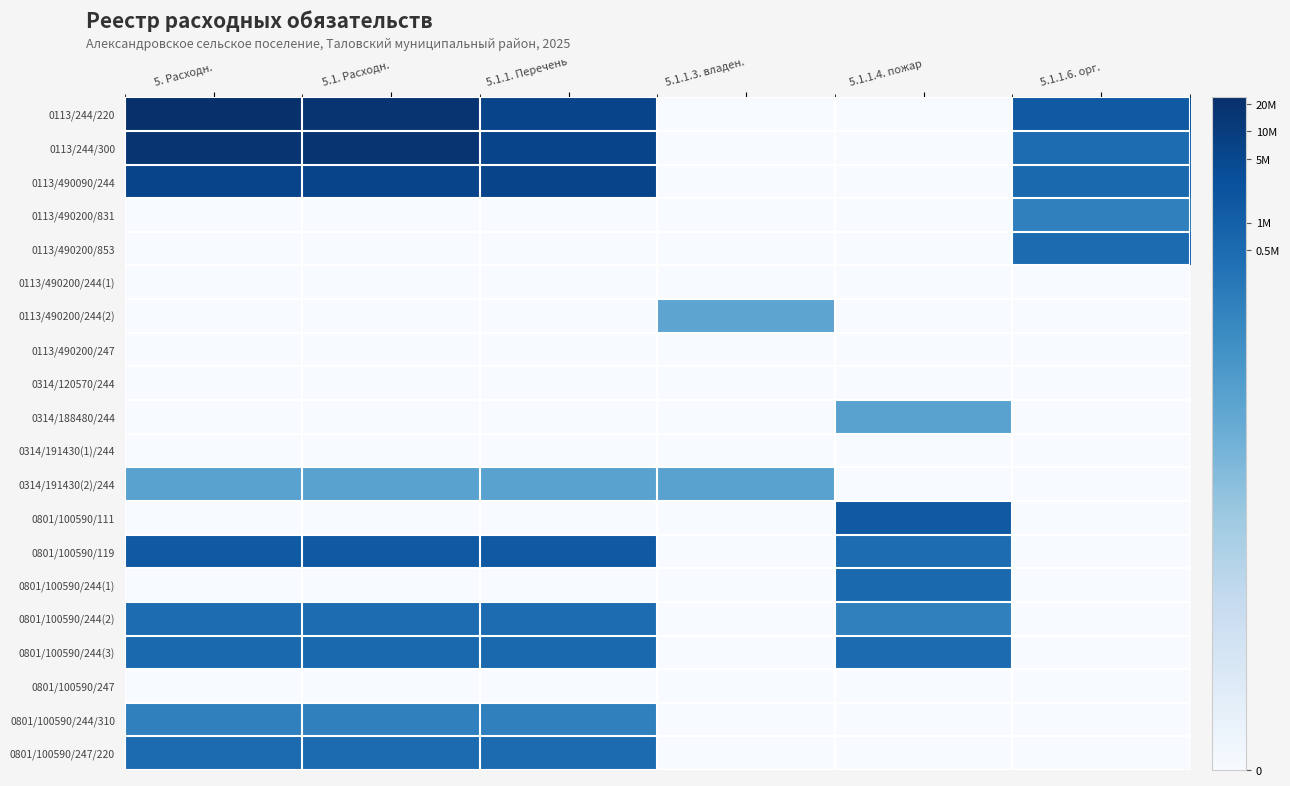

Rank the series by their maximum value, from lowest to highest.

0113/490200/244(1), 0113/490200/247, 0314/120570/244, 0314/191430(1)/244, 0801/100590/247, 0113/490200/244(2), 0314/188480/244, 0314/191430(2)/244, 0113/490200/831, 0801/100590/244/310, 0801/100590/244(2), 0113/490200/853, 0801/100590/247/220, 0801/100590/244(1), 0801/100590/244(3), 0801/100590/111, 0801/100590/119, 0113/490090/244, 0113/244/300, 0113/244/220